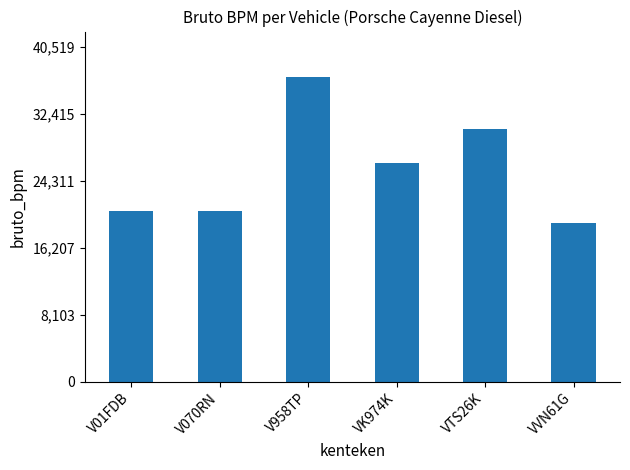

How many data points are less than 26494?

3